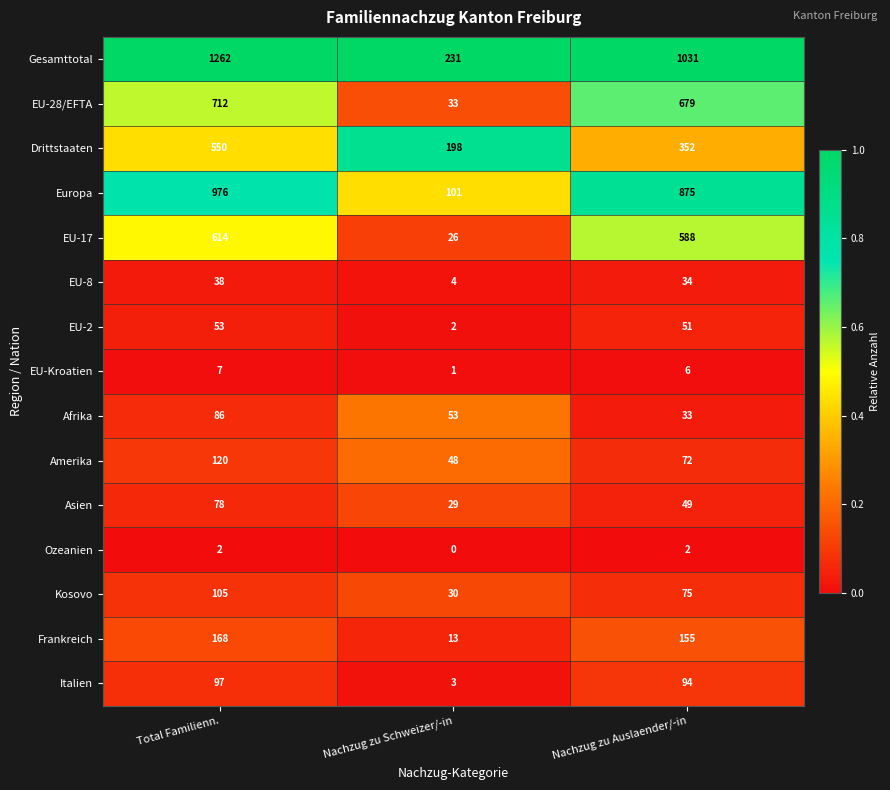

What is the sum of the Italien values at Nachzug zu Schweizer/-in and Total Familienn.?

100